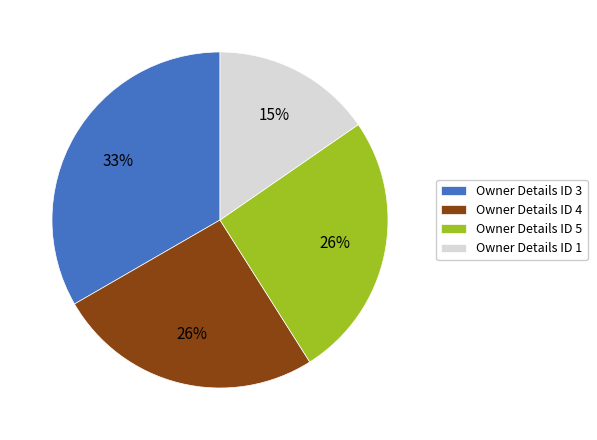

Count the number of slices in the pie.

4